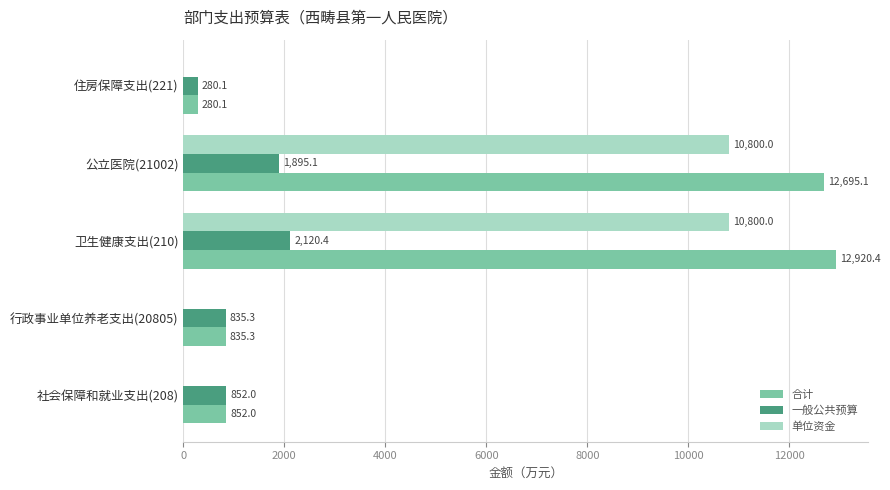

What is the highest value of the 单位资金 series?

10800.0